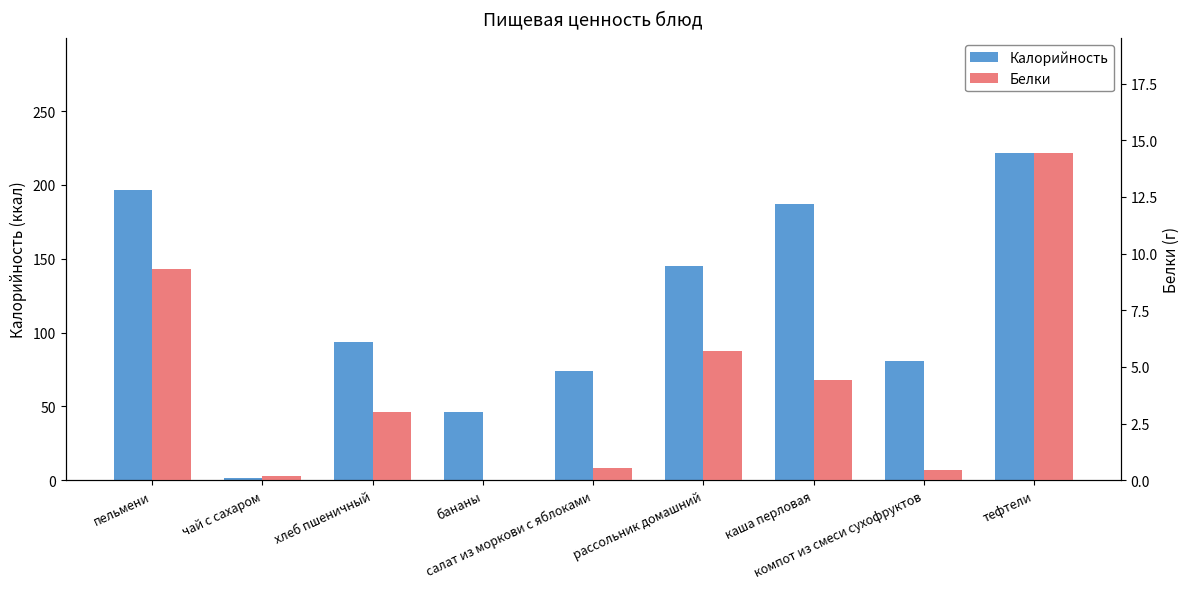

What is the spread (max minus min) of values at рассольник домашний?

139.4